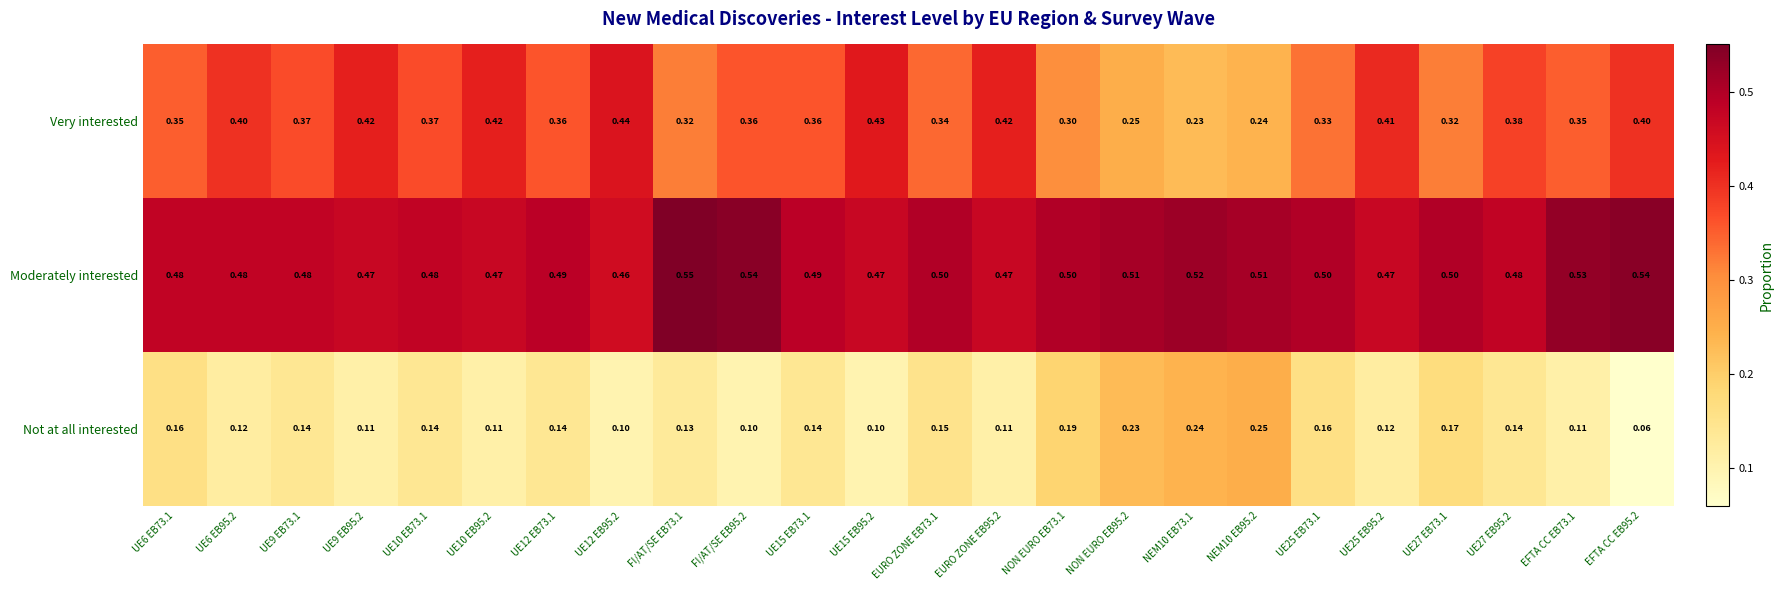

Which series has the largest total across all categories?

Moderately interested